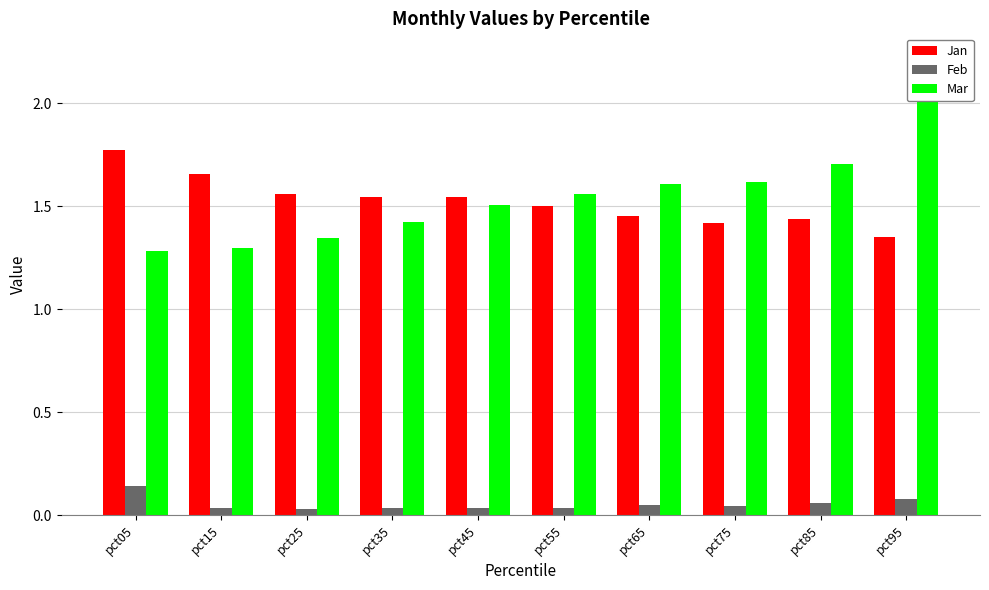

Between pct45 and pct55, which is larger?

pct45